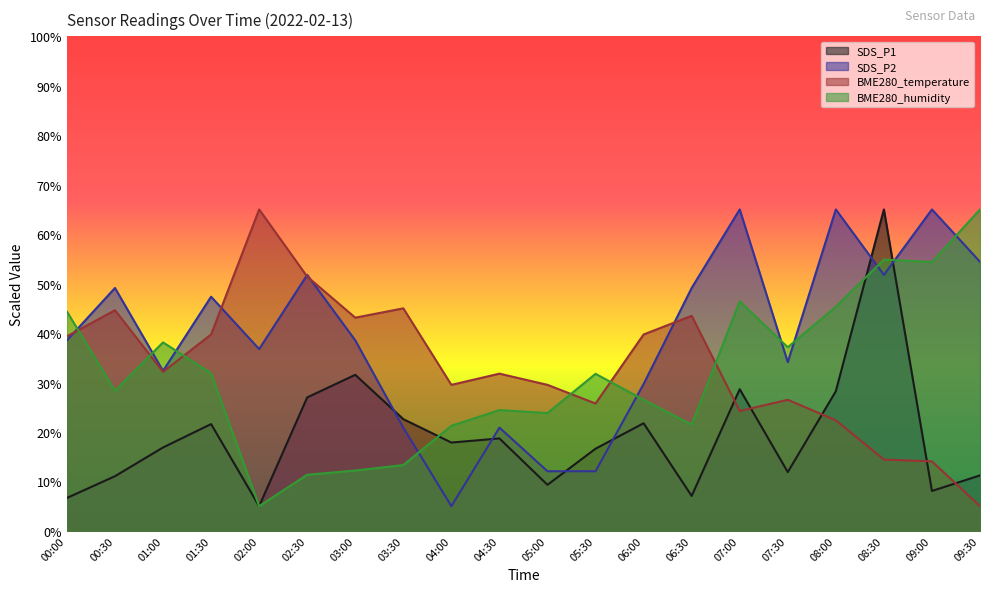

True or false: SDS_P1 has more than 0 interior local peaks.

True